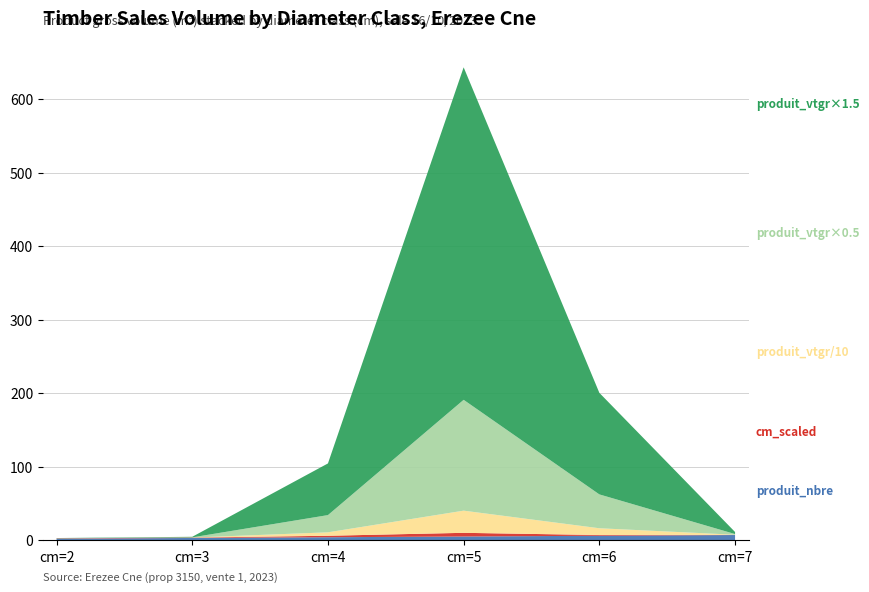

At which category is the sum across all series the highest?

cm=5